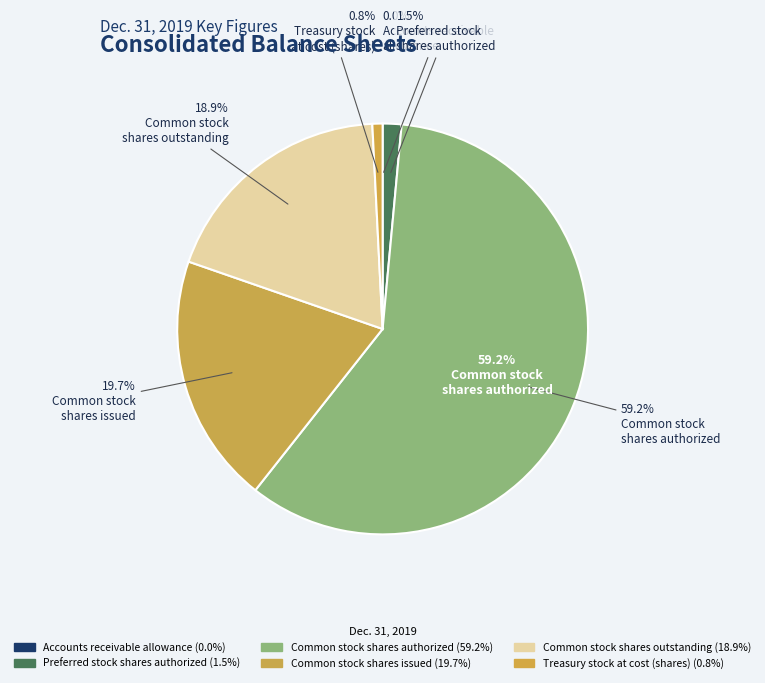

Count the number of slices in the pie.

6